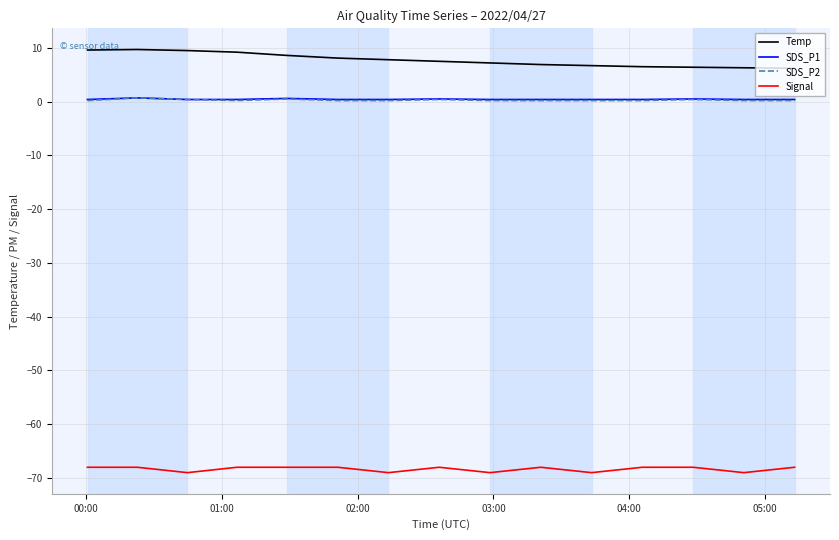

Count the number of data series in this chart.

4